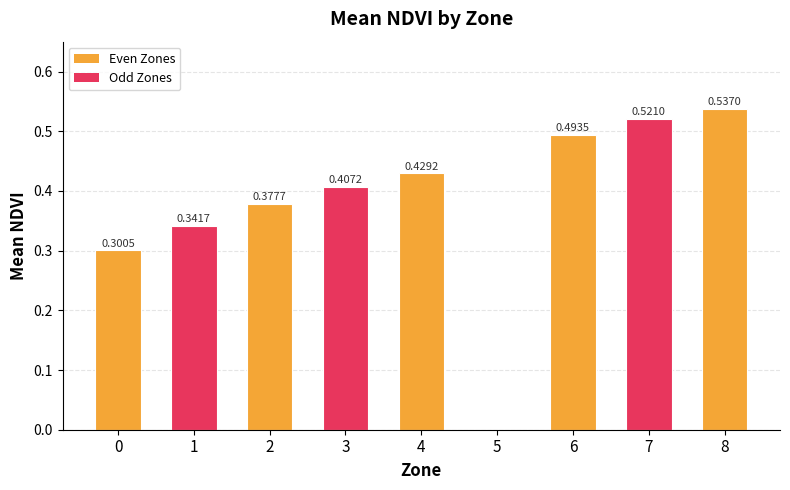

Is it true that the value at 0 is 0.1?

False